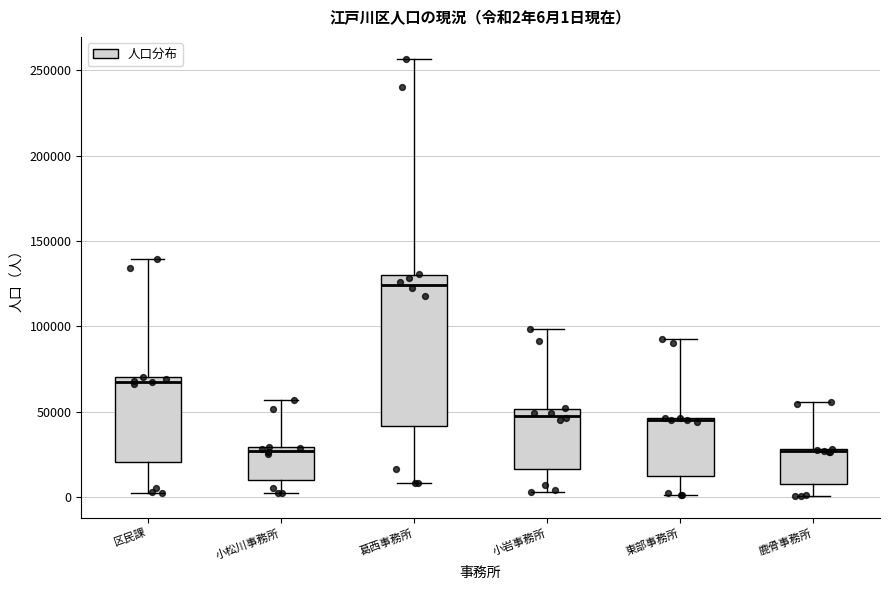

Comparing the boxes themselves (not the whiskers), which one is the tallest?

葛西事務所